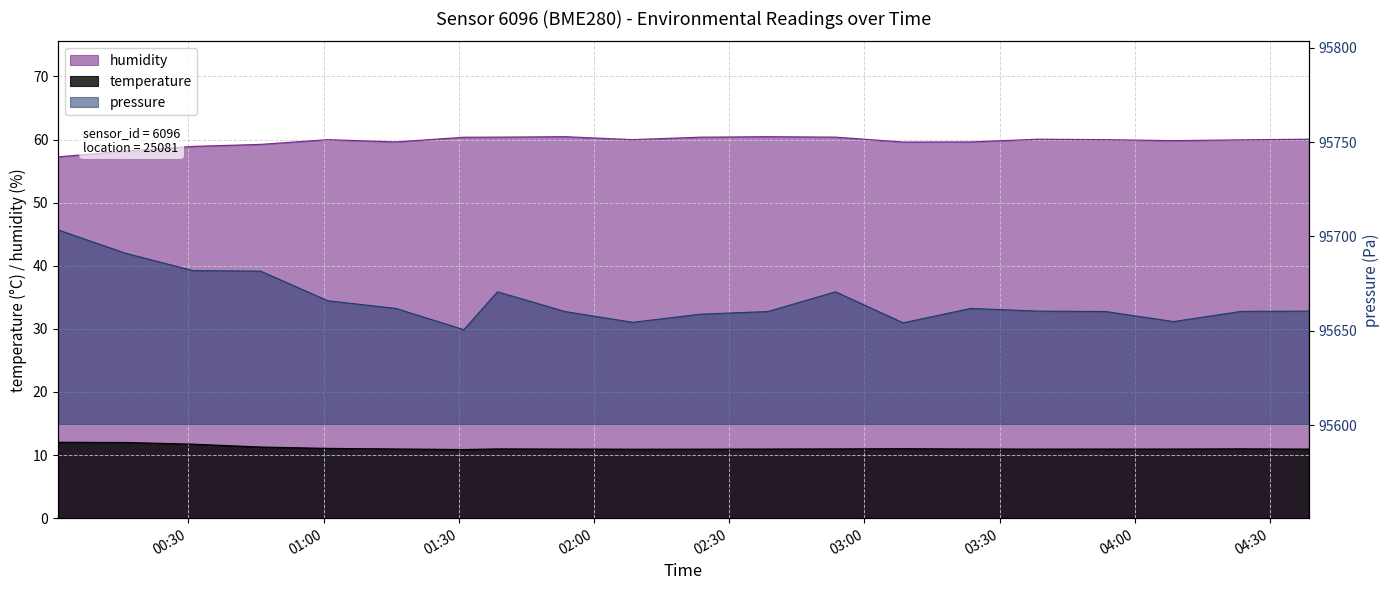

What is the lowest value of the humidity series?

57.2